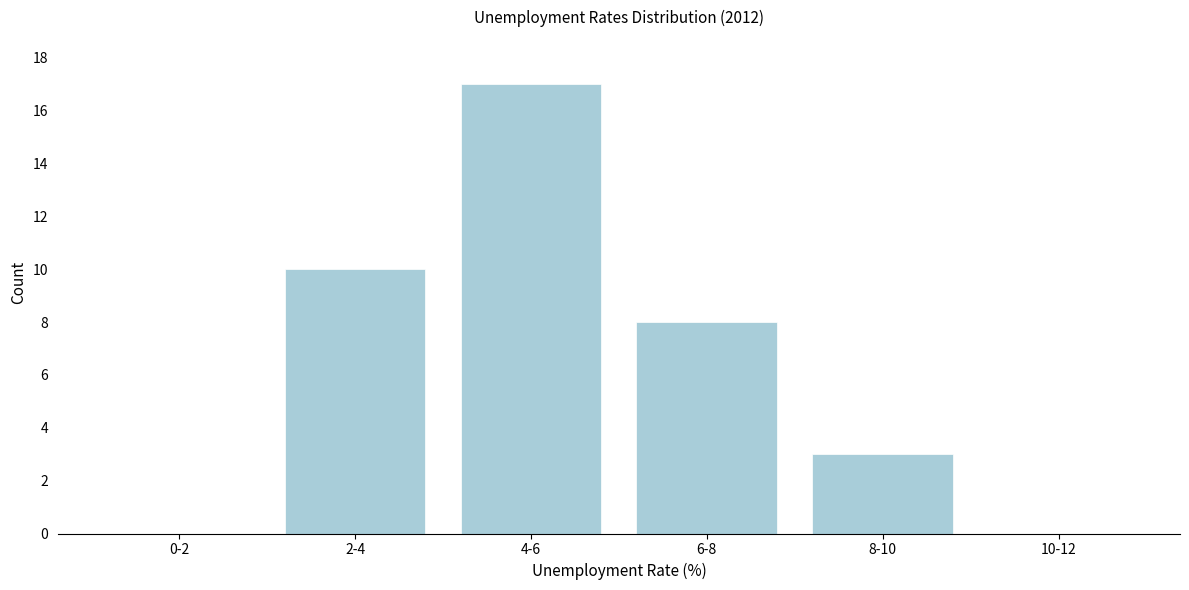

Reading left to right, what are all the values shown in this chart?

0-2=0	2-4=10	4-6=17	6-8=8	8-10=3	10-12=0